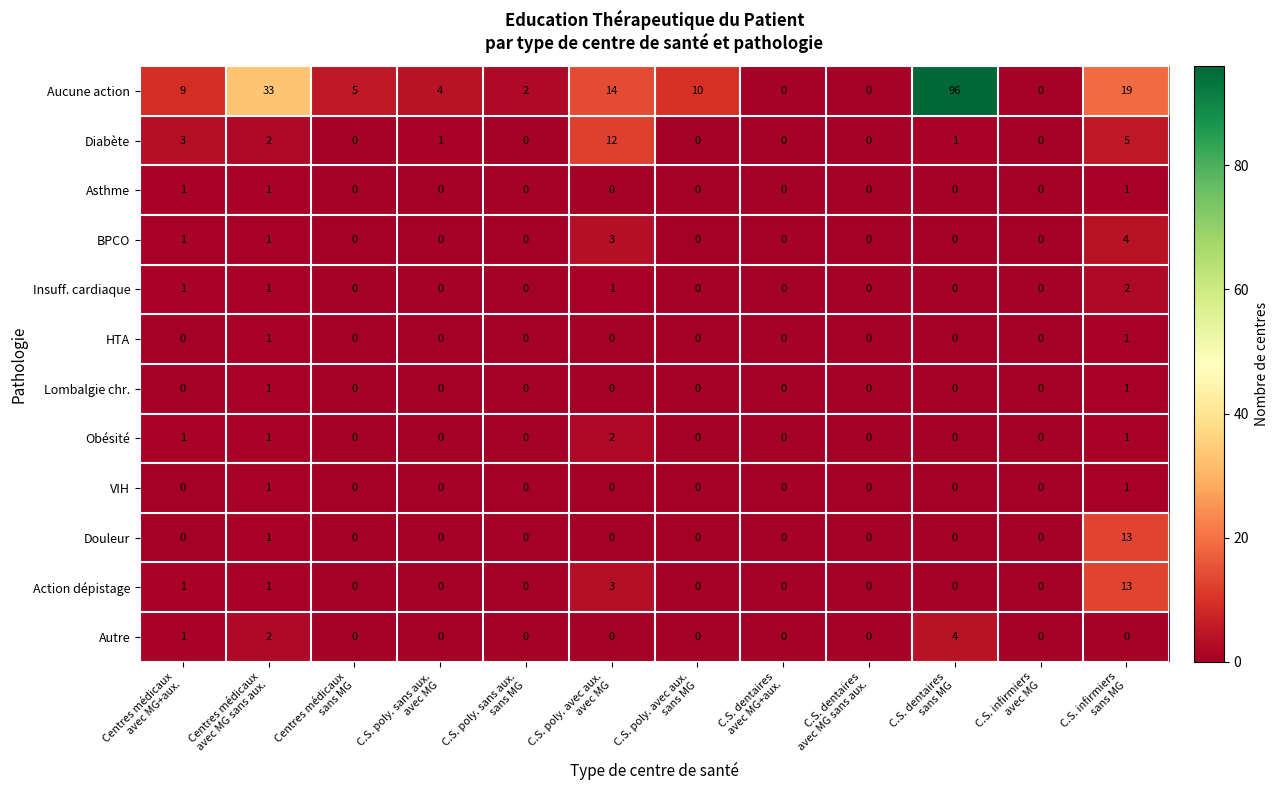

At which category is the sum across all series the highest?

C.S. dentaires
sans MG